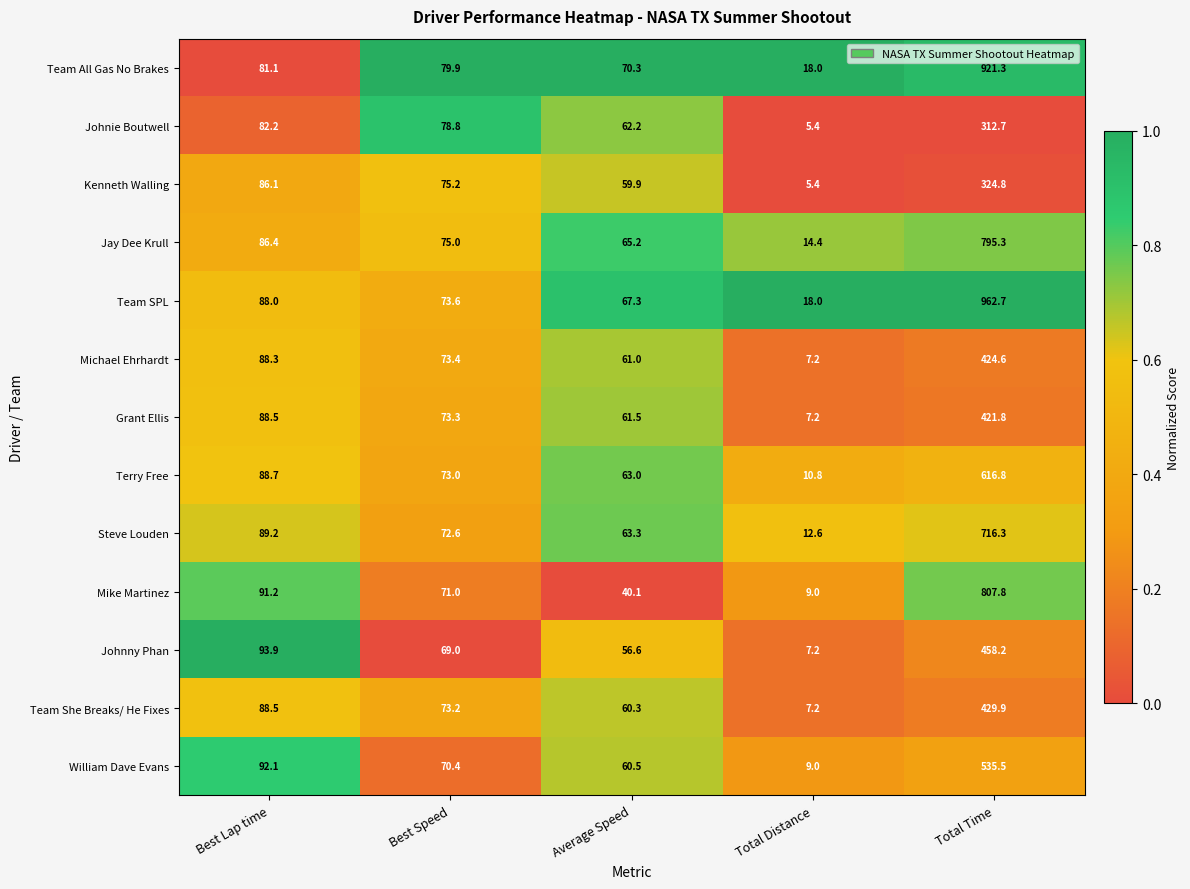

Is it true that Team SPL equals 88.0 at Best Lap time?

True